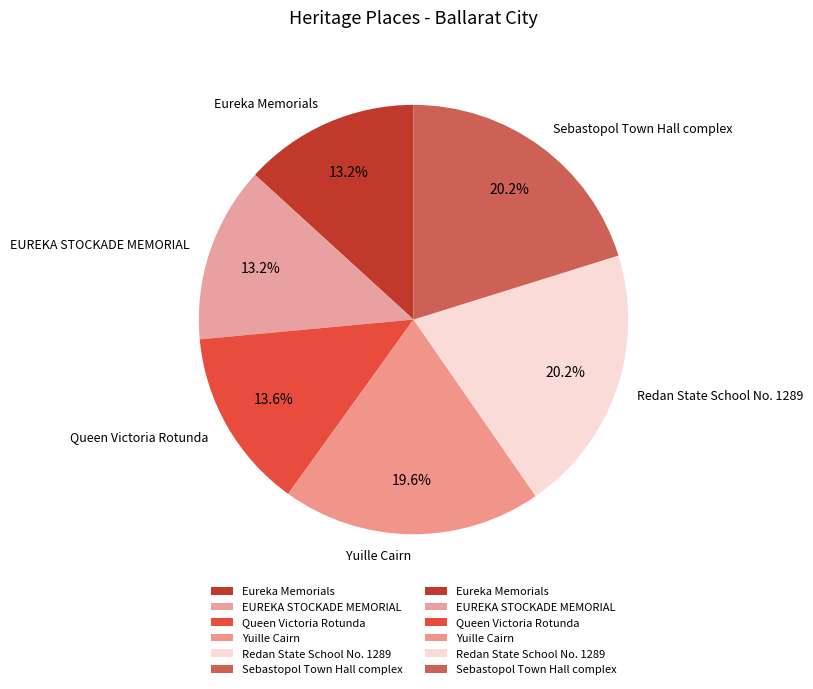

Is it true that Eureka Memorials is 4% of the pie?

False